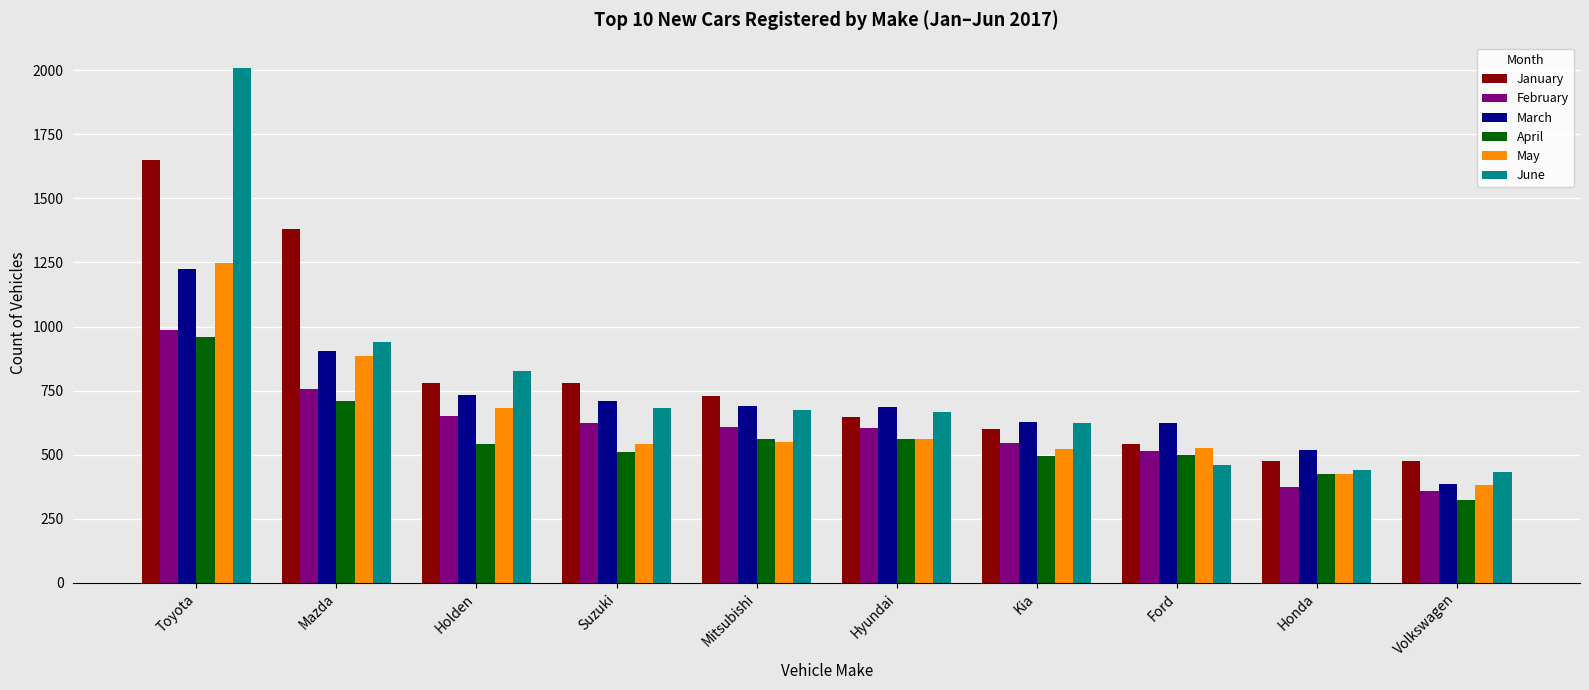

True or false: February has a value of 624 at Suzuki.

True